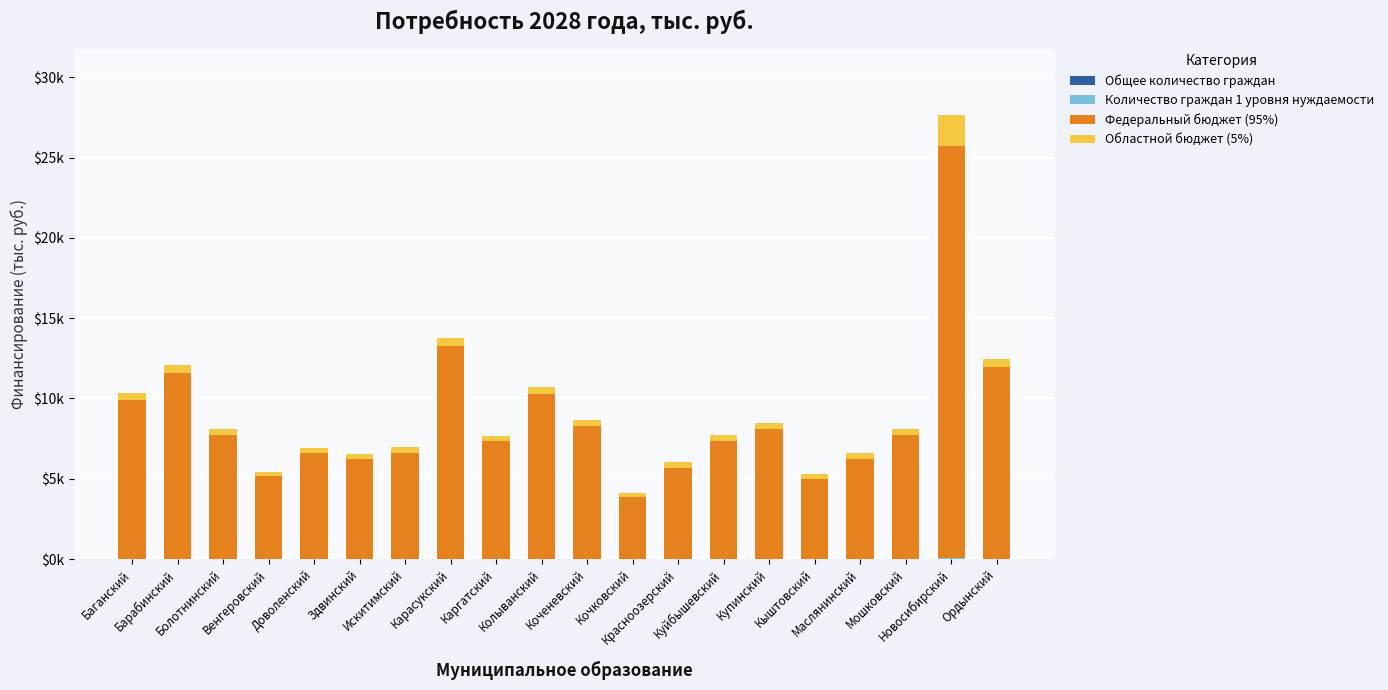

Are the bars horizontal?

No